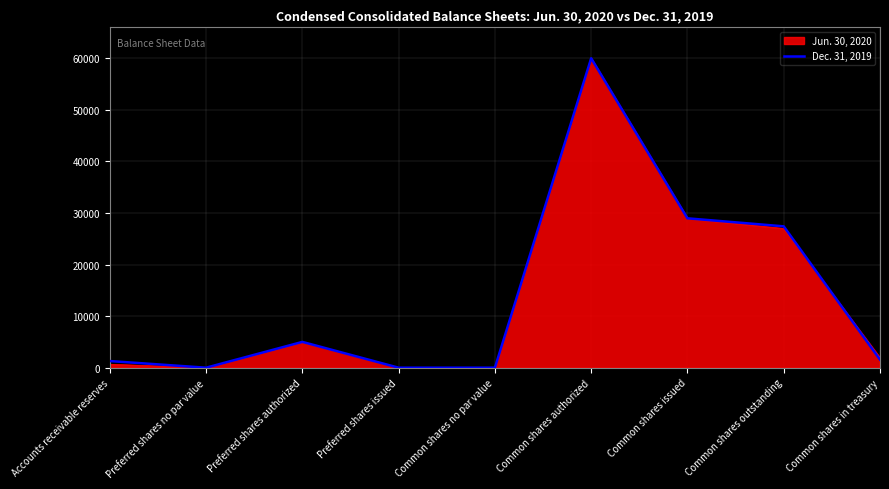

Reading right to left, transcribe all the data shown in this chart.

Jun. 30, 2020: Common shares in treasury=1965	Common shares outstanding=27001	Common shares issued=28966	Common shares authorized=60000	Common shares no par value=0	Preferred shares issued=0	Preferred shares authorized=5000	Preferred shares no par value=0	Accounts receivable reserves=676
Dec. 31, 2019: Common shares in treasury=1558	Common shares outstanding=27408	Common shares issued=28966	Common shares authorized=60000	Common shares no par value=0	Preferred shares issued=0	Preferred shares authorized=5000	Preferred shares no par value=0	Accounts receivable reserves=1289